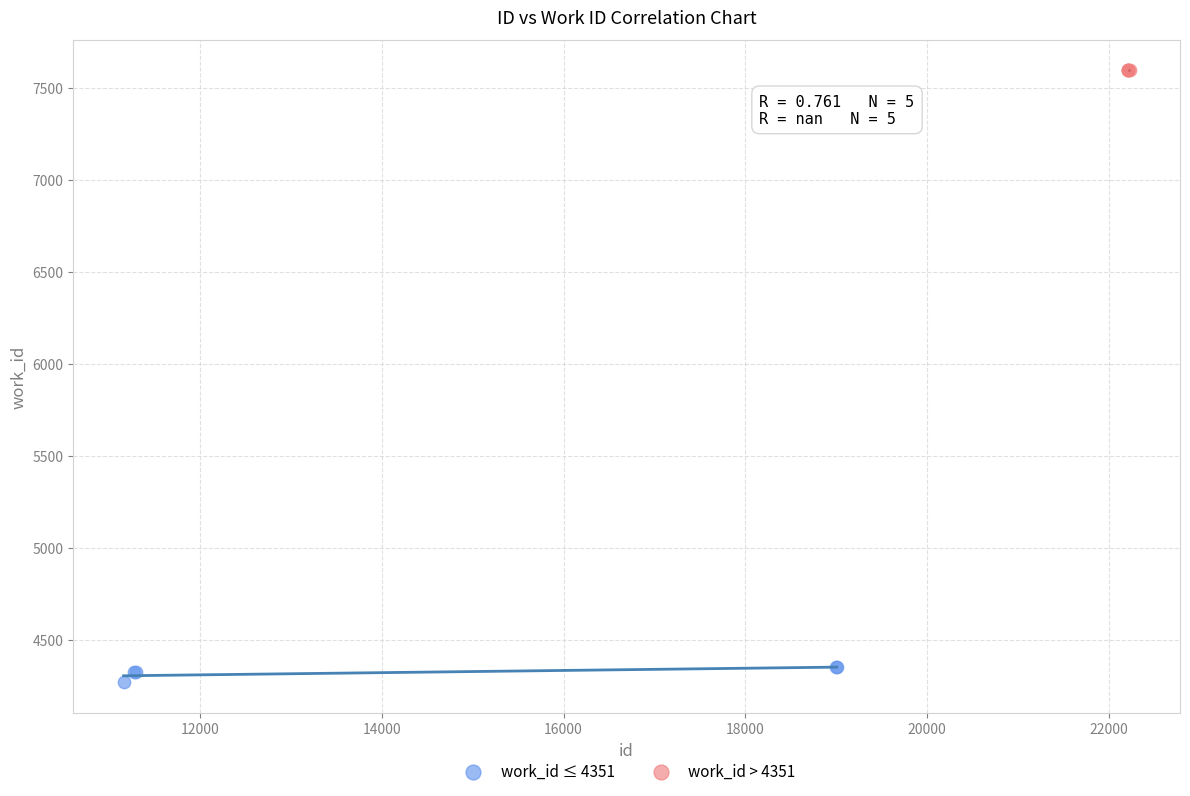

Which series contains the lowest Y value?

work_id ≤ 4351